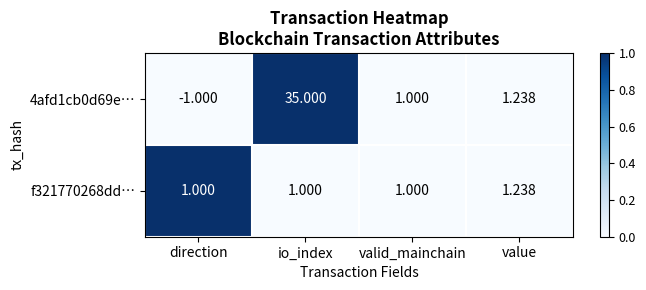

Is the value of f321770268dd… at value greater than the value of 4afd1cb0d69e… at io_index?

No